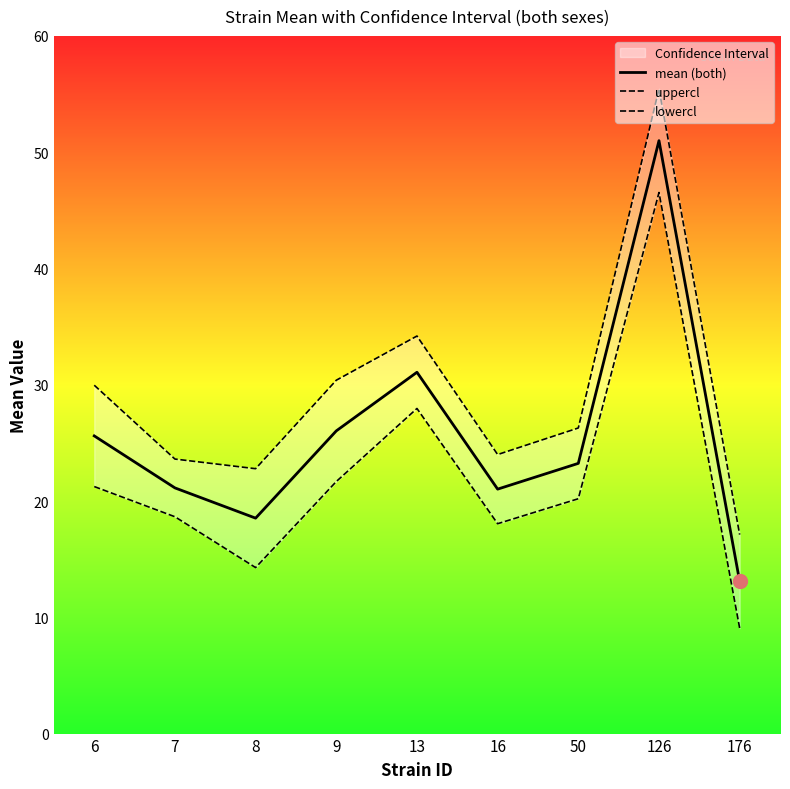

List the series in order of their overall mean, highest first.

uppercl, mean (both), lowercl